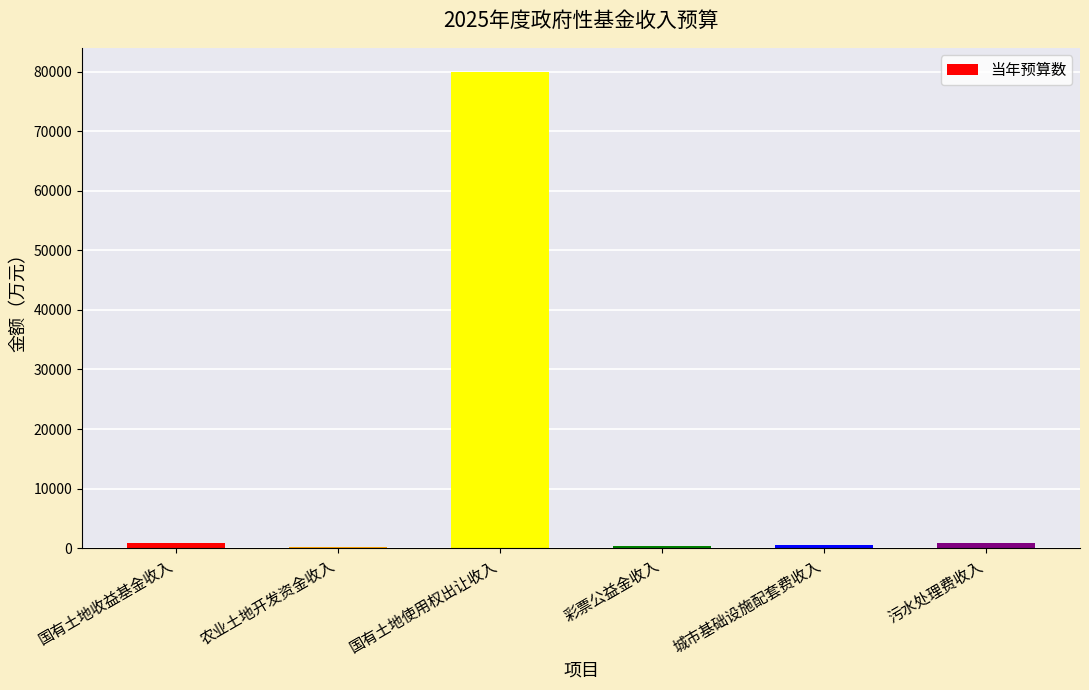

How many series are shown in this chart?

1